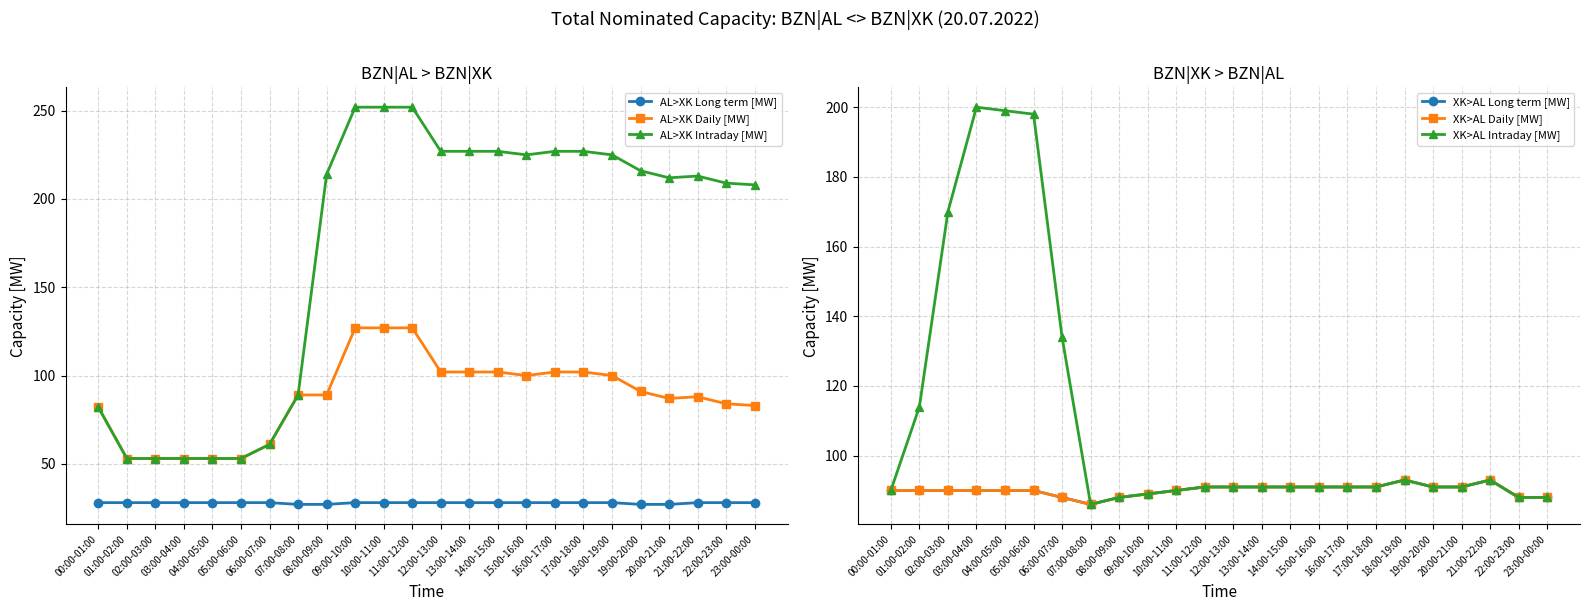

After their last crossing, which series has the higher values: AL>XK Daily [MW] or XK>AL Long term [MW]?

AL>XK Daily [MW]